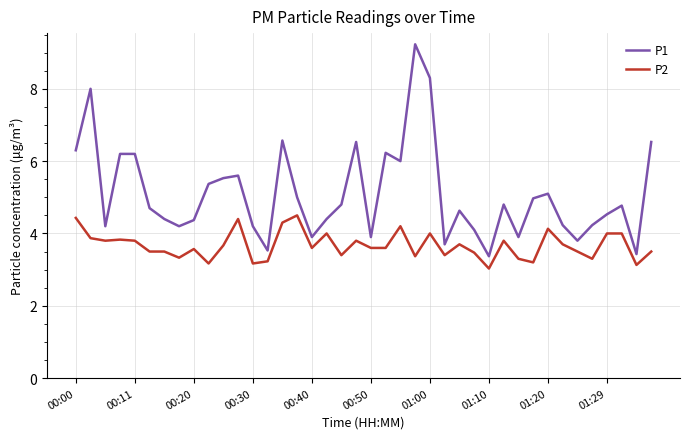

True or false: P1 and P2 cross at least once.

False